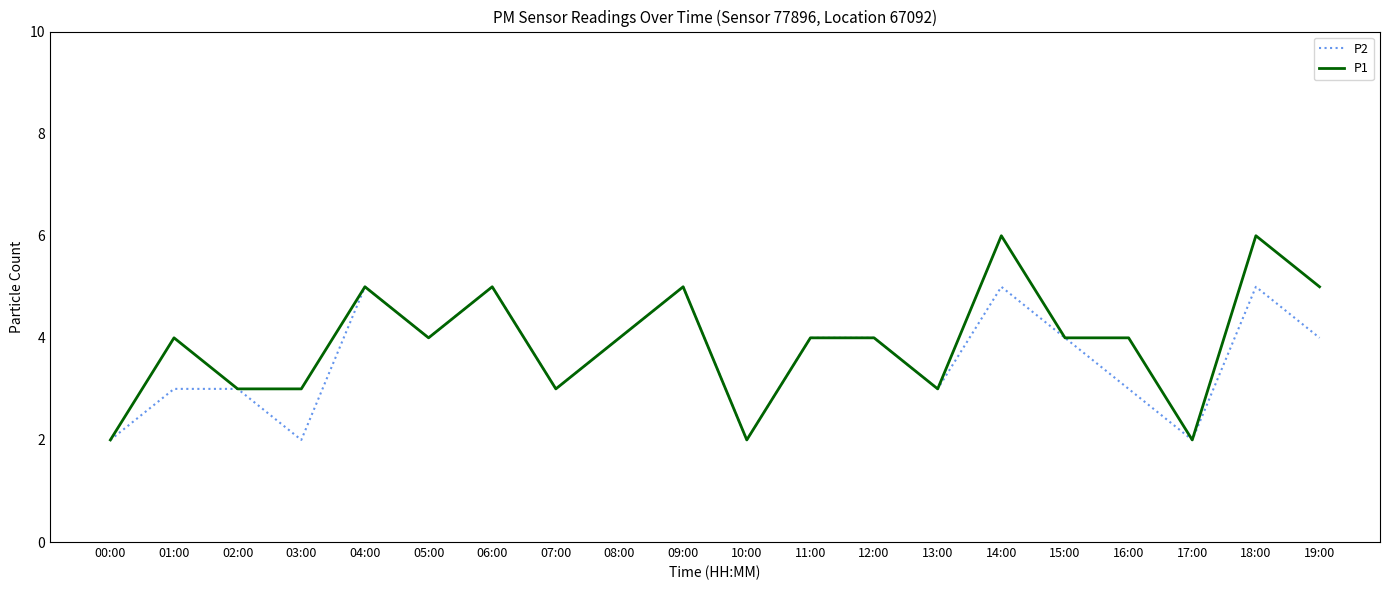

What is the total value across all series at 00:00?

4